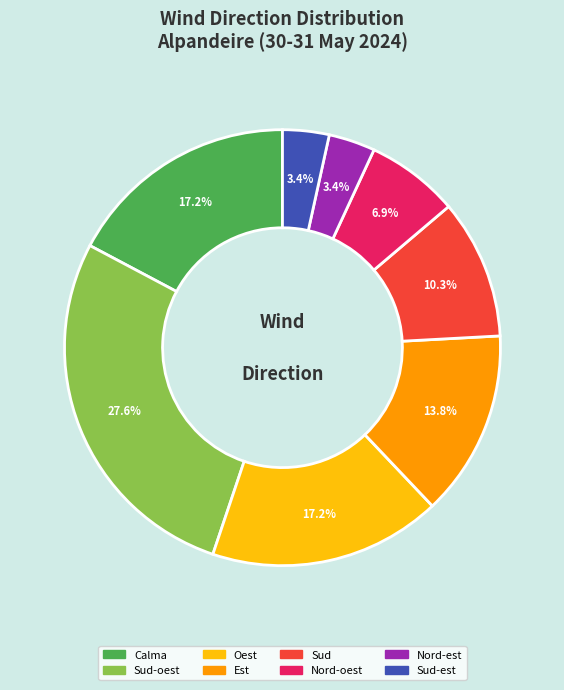

Does any single category account for the majority?

No